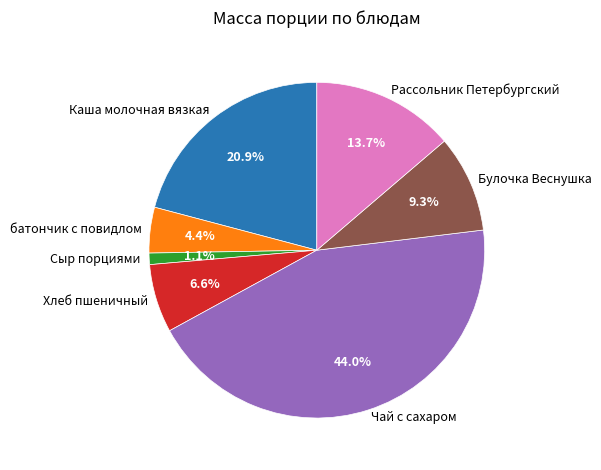

To the nearest percent, what is the difference between the батончик с повидлом and Хлеб пшеничный slice percentages?

2%